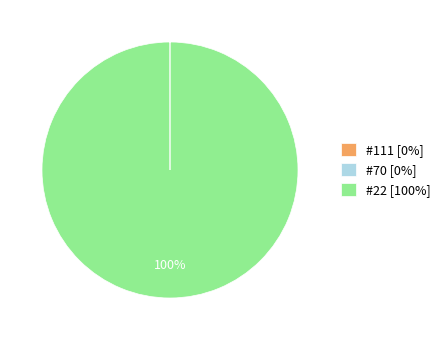

Does #22 [100%] account for over 50% of the chart?

Yes